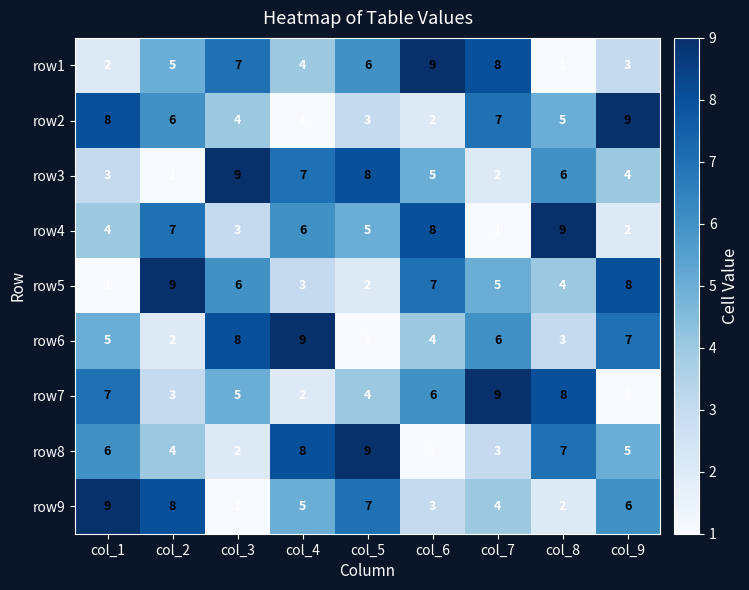

Which series changed the most between col_2 and col_8?

row9